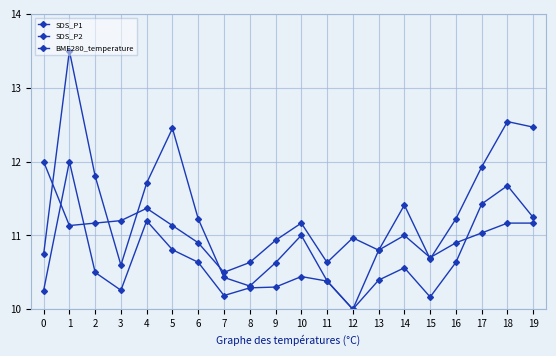

How many data points does each series have?

20